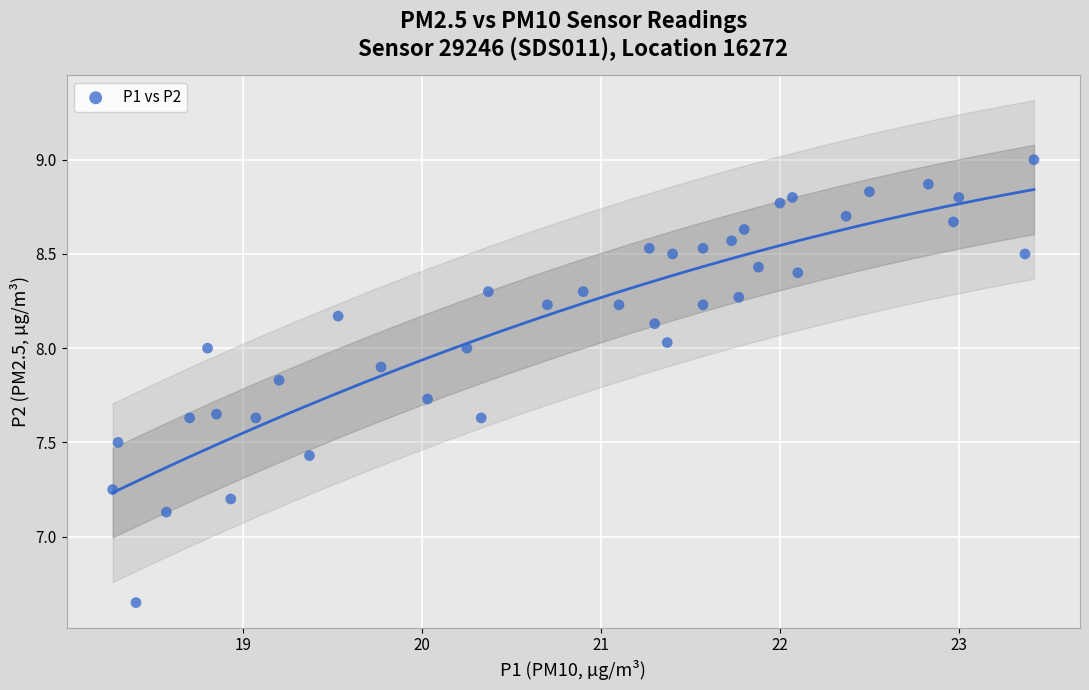

What is the range of X values (max minus min)?

5.2